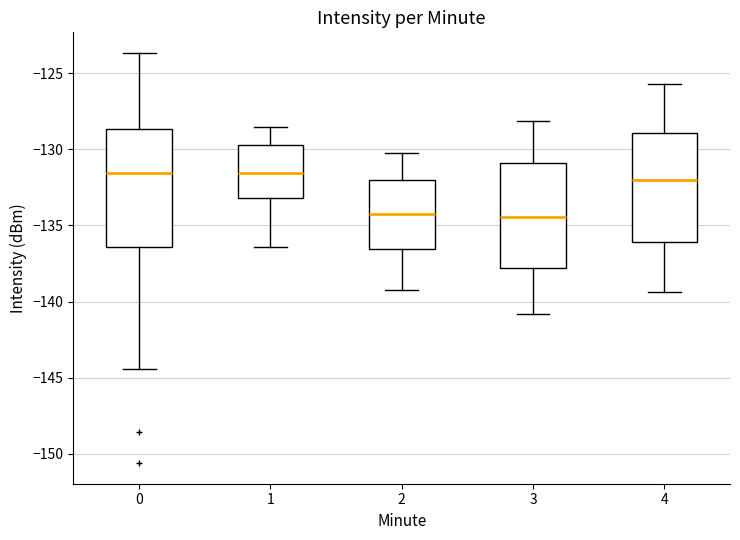

Comparing the boxes themselves (not the whiskers), which one is the tallest?

0